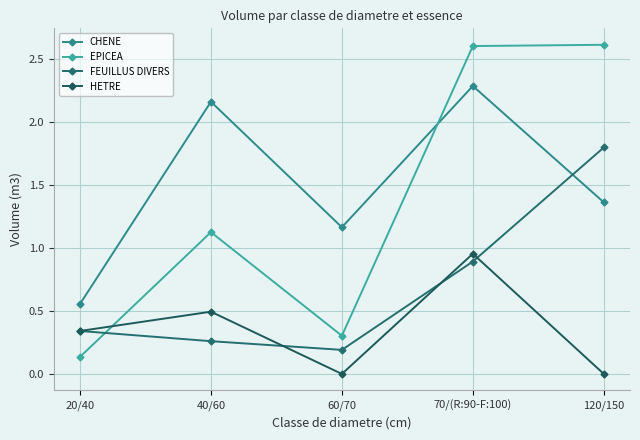

Reading left to right, what are all the values shown in this chart?

CHENE: 20/40=0.6	40/60=2.2	60/70=1.2	70/(R:90-F:100)=2.3	120/150=1.4
EPICEA: 20/40=0.1	40/60=1.1	60/70=0.3	70/(R:90-F:100)=2.6	120/150=2.6
FEUILLUS DIVERS: 20/40=0.3	40/60=0.3	60/70=0.2	70/(R:90-F:100)=0.9	120/150=1.8
HETRE: 20/40=0.3	40/60=0.5	60/70=0.0	70/(R:90-F:100)=1.0	120/150=0.0